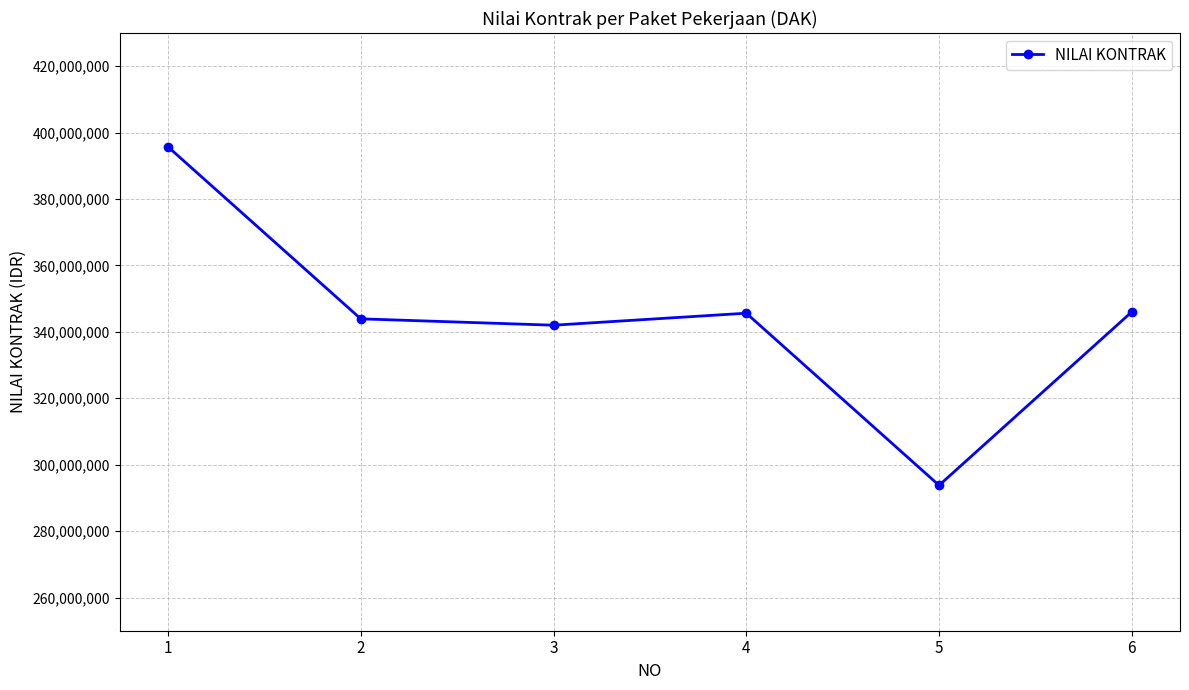

How many interior local valleys (lower than both neighbors) does the data have?

2